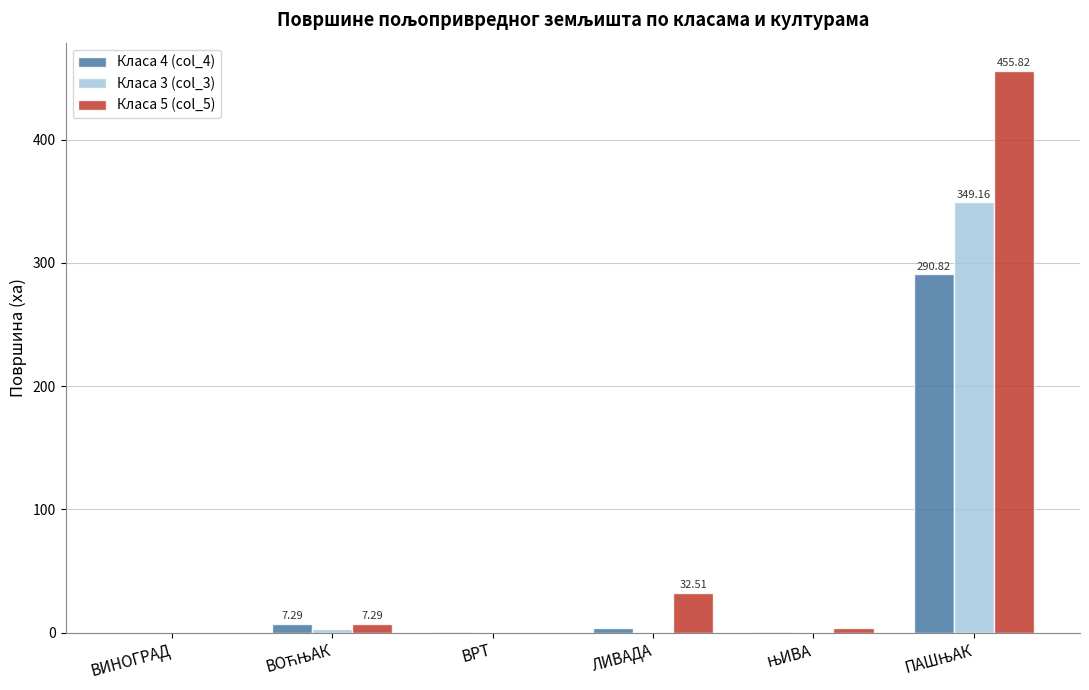

Which series has the largest total across all categories?

Класа 5 (col_5)